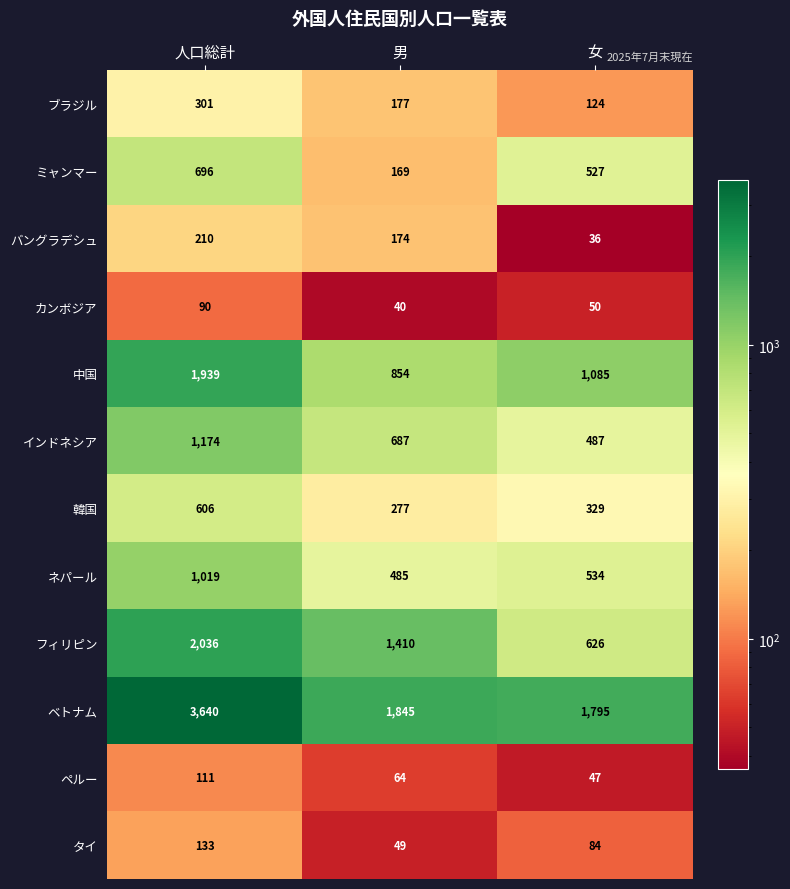

What is the minimum value for バングラデシュ?

36